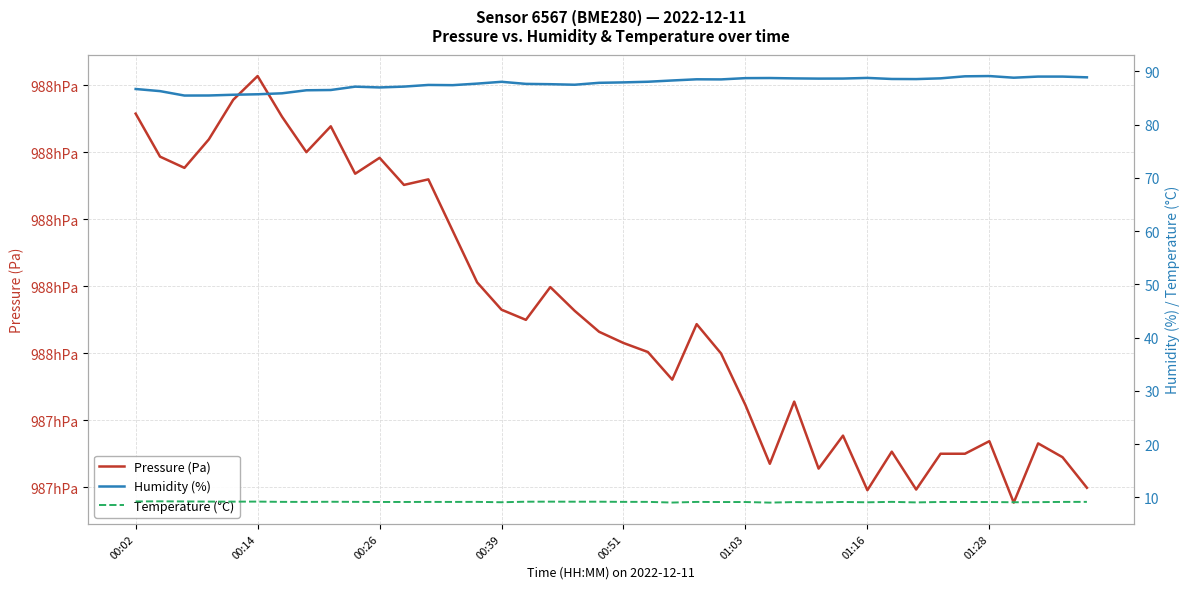

What is the spread (max minus min) of values at 39?

98710.6